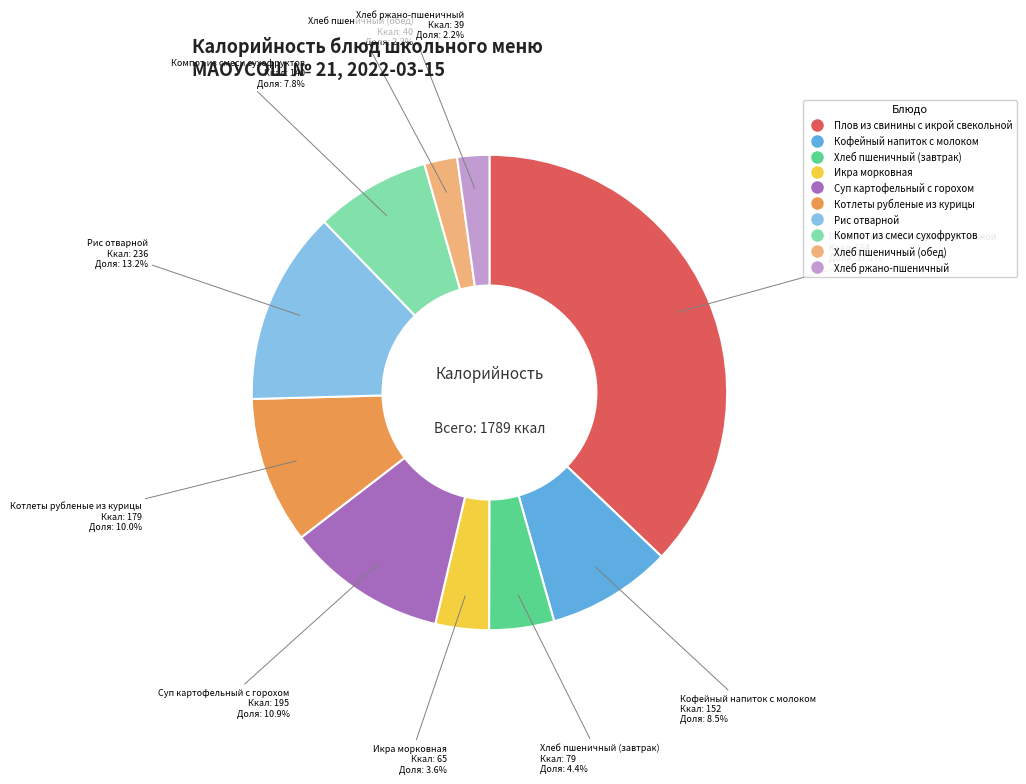

Is it true that Хлеб ржано-пшеничный is 2% of the pie?

True